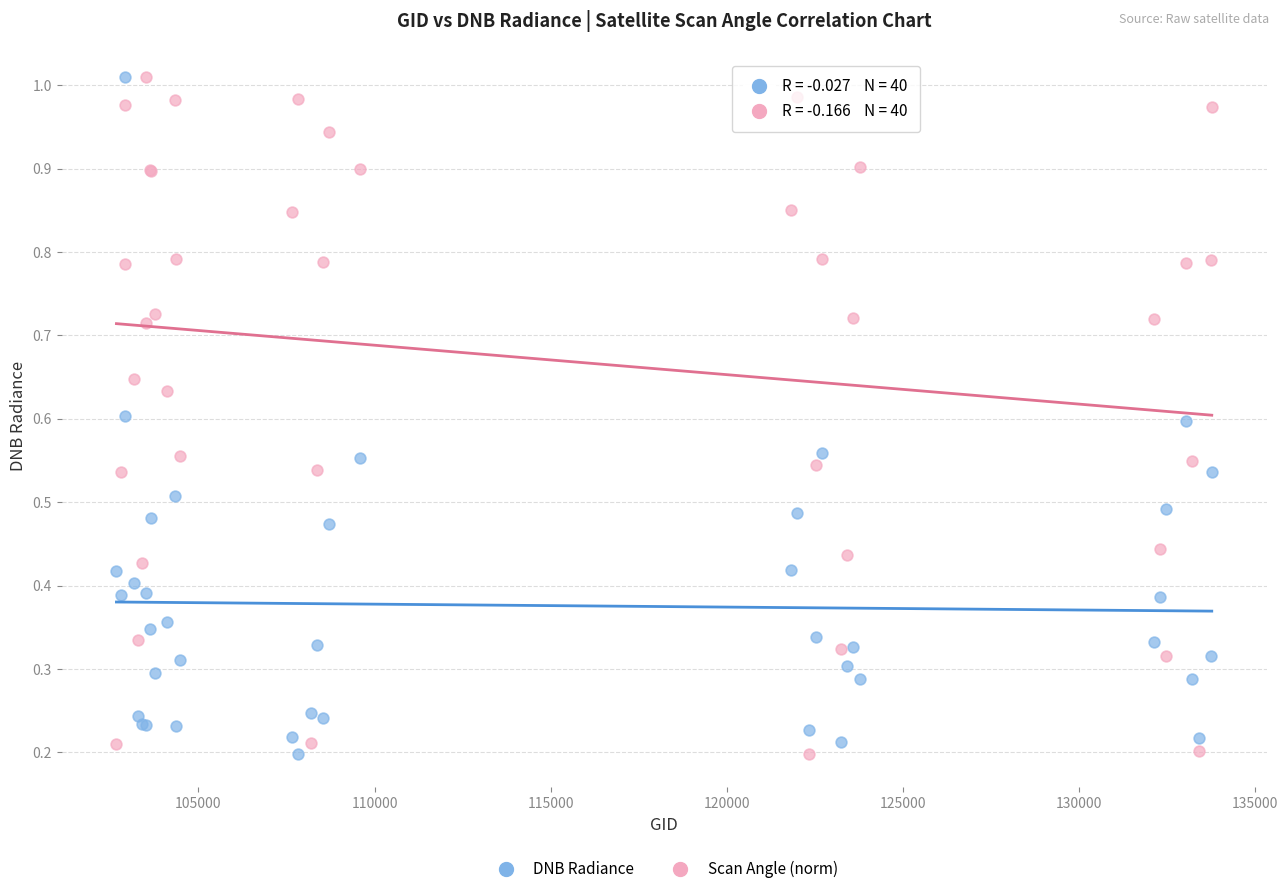

What is the X range (max minus min) for the scatter plot?

31104.0